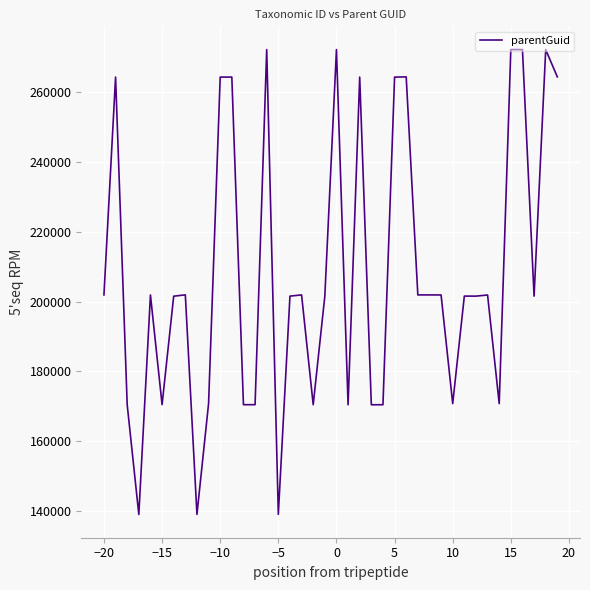

What is the maximum value shown in the chart?

272256